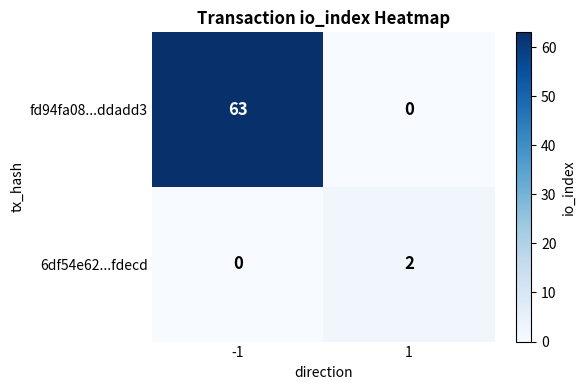

What value does the fd94fa08...ddadd3 series have at -1, to the nearest 5?

65